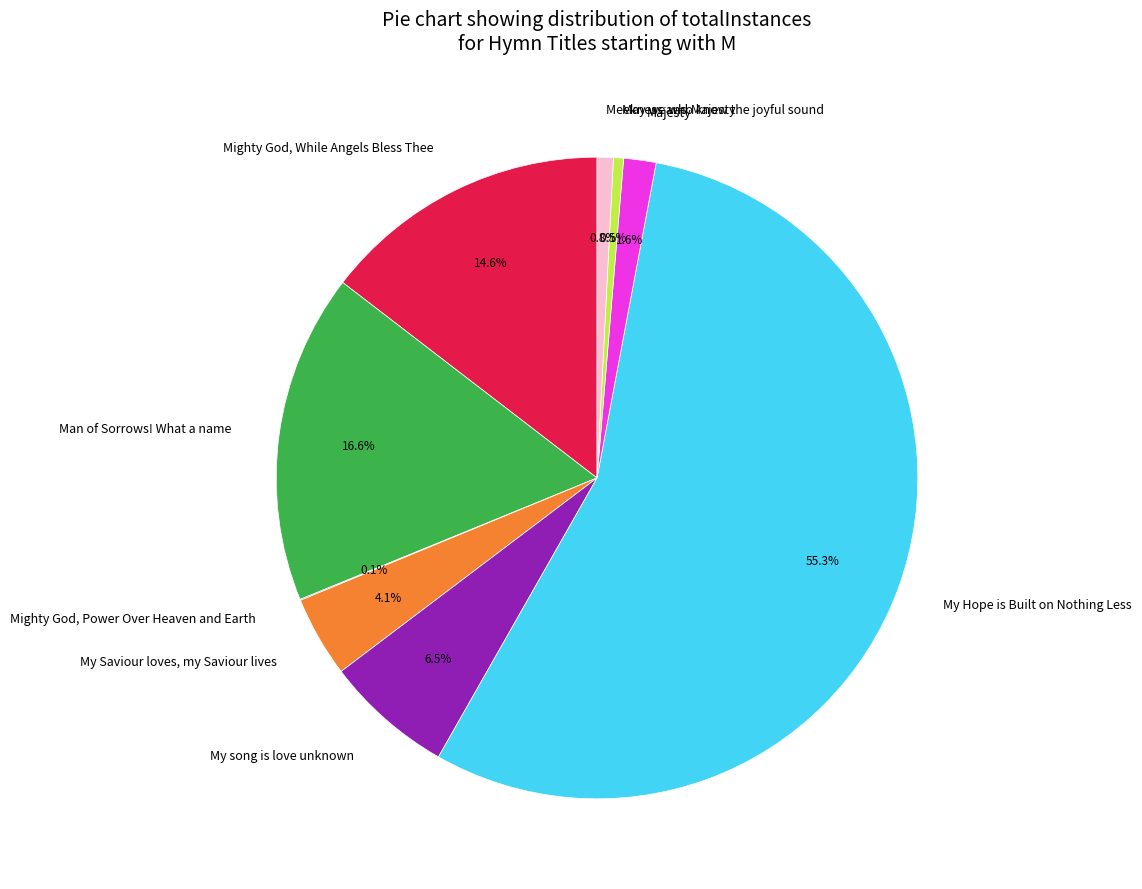

What percentage do May we who know the joyful sound and Mighty God, While Angels Bless Thee together represent?

15.1%